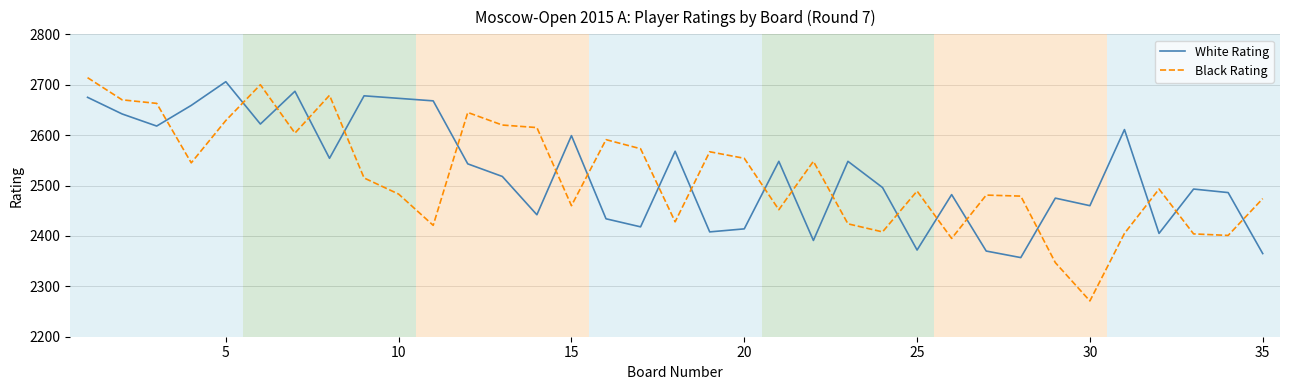

What is the sum of all White Rating values?

88385